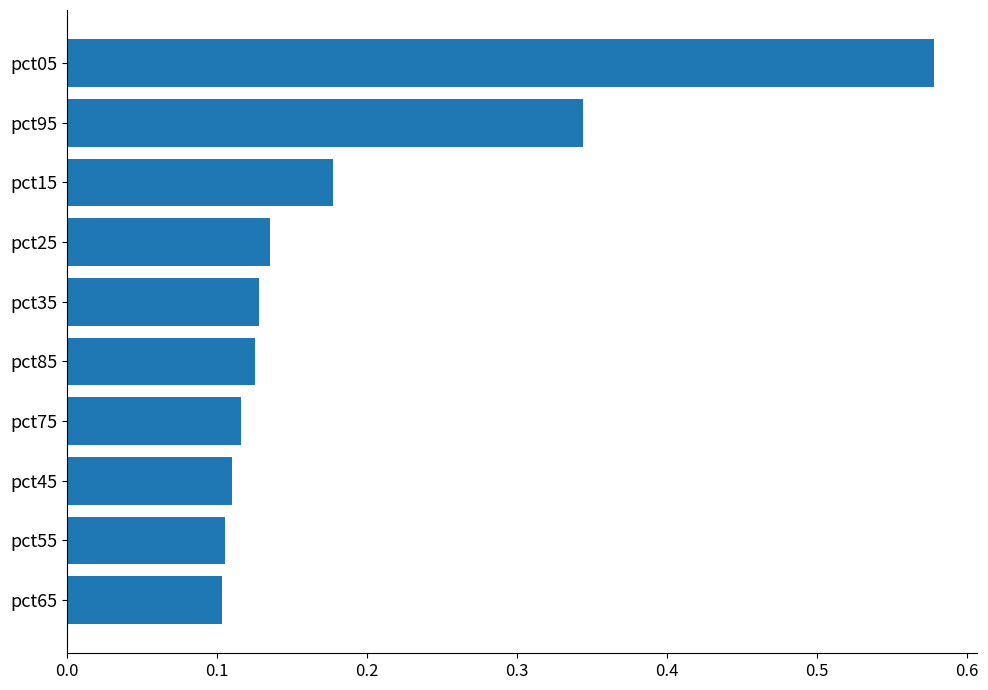

Are the bars grouped side by side (vs. stacked)?

No